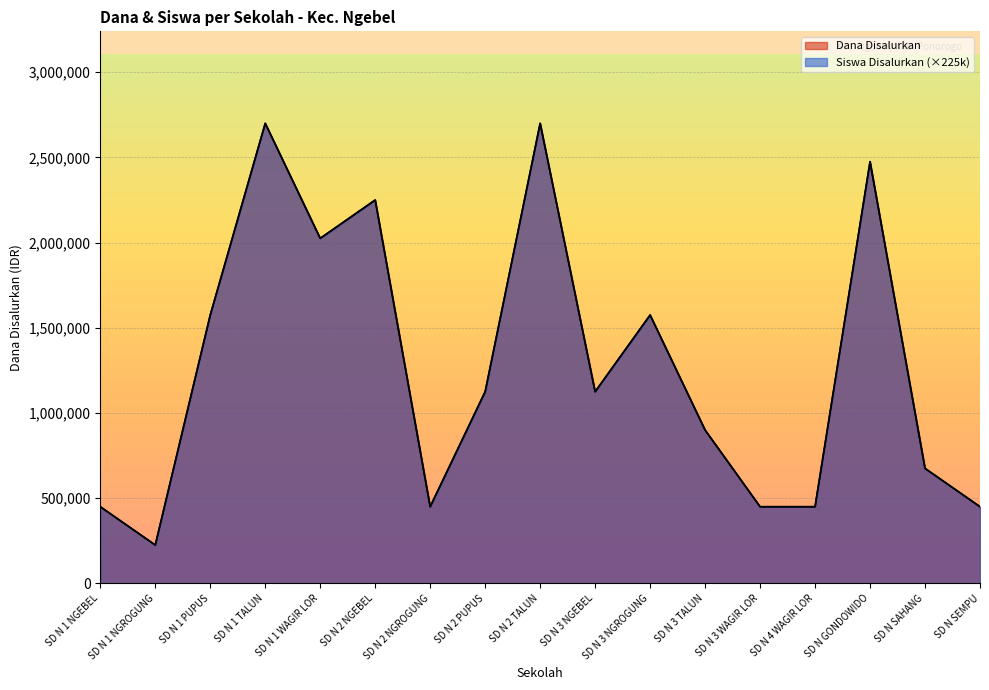

True or false: Siswa Disalurkan has a value of 716385 at SD N 3 NGROGUNG.

False